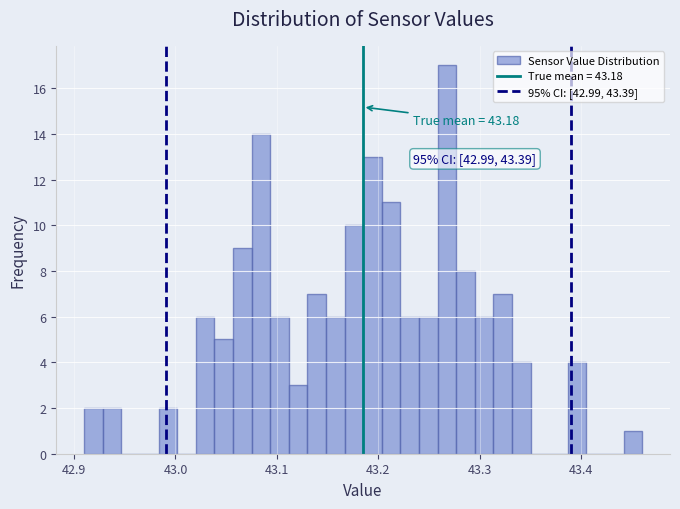

Read against the x-axis, roughly where is the centre of the tallest bar?

43.27